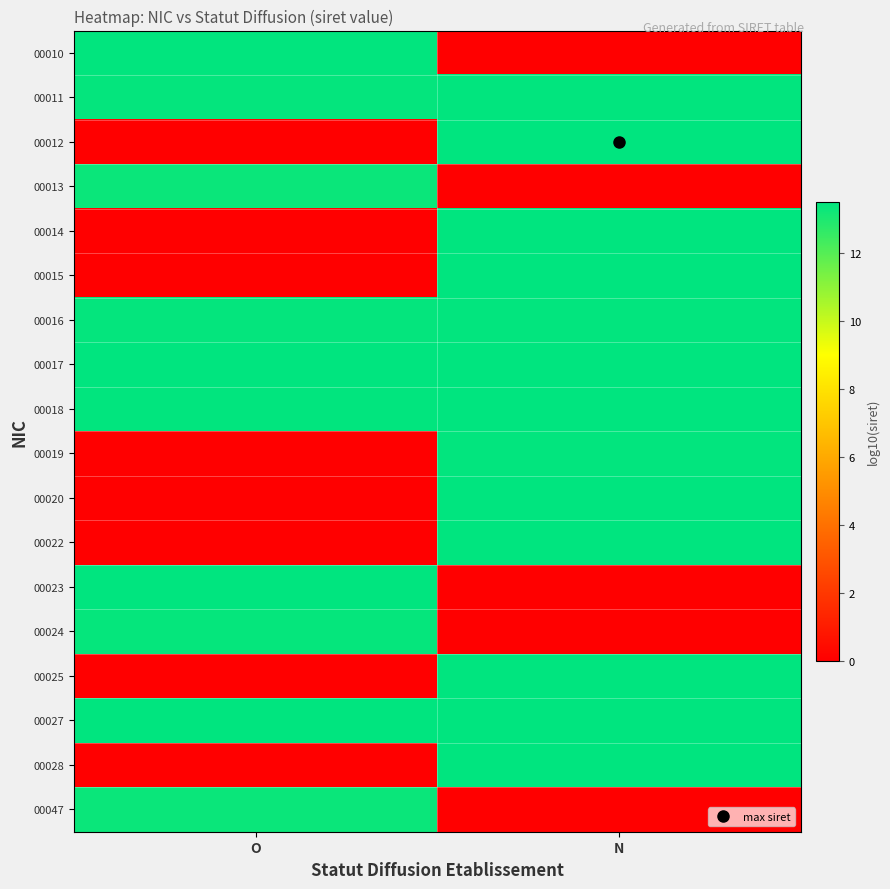

Reading left to right, what are all the values shown in this chart?

00010: O=13.5	N=0.0
00011: O=13.4	N=13.5
00012: O=0.0	N=13.5
00013: O=13.3	N=0.0
00014: O=0.0	N=13.5
00015: O=0.0	N=13.5
00016: O=13.4	N=13.4
00017: O=13.5	N=13.5
00018: O=13.5	N=13.5
00019: O=0.0	N=13.4
00020: O=0.0	N=13.5
00022: O=0.0	N=13.5
00023: O=13.5	N=0.0
00024: O=13.4	N=0.0
00025: O=0.0	N=13.5
00027: O=13.5	N=13.5
00028: O=0.0	N=13.5
00047: O=13.3	N=0.0